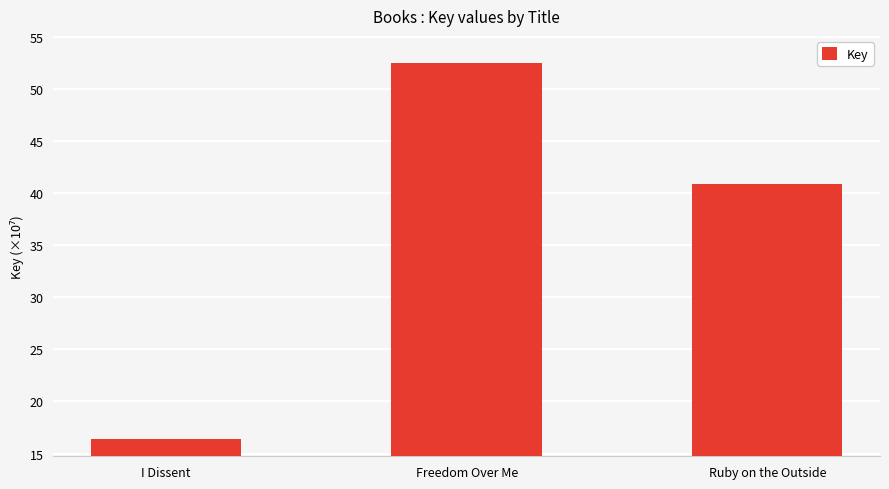

Reading left to right, extract all data points from this chart.

16.4	52.5	40.9